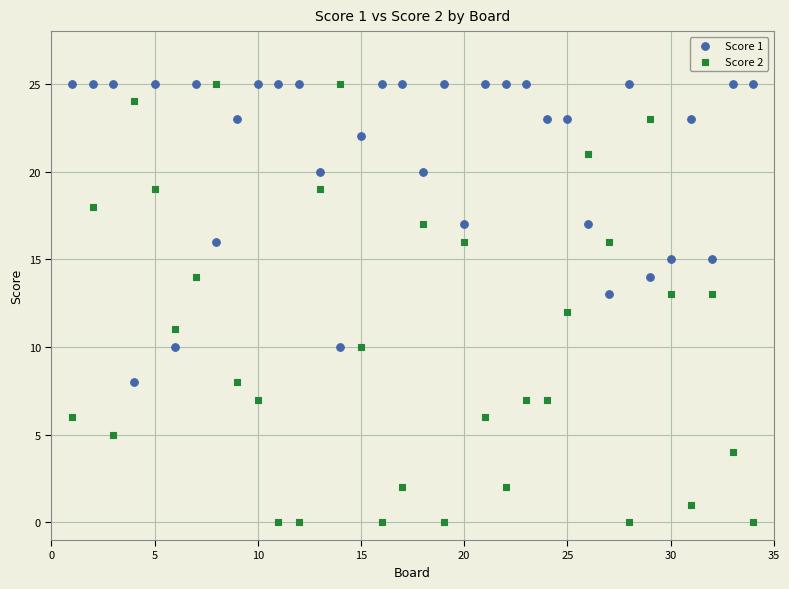

Across all data points, what is the range of X values (max minus min)?

33